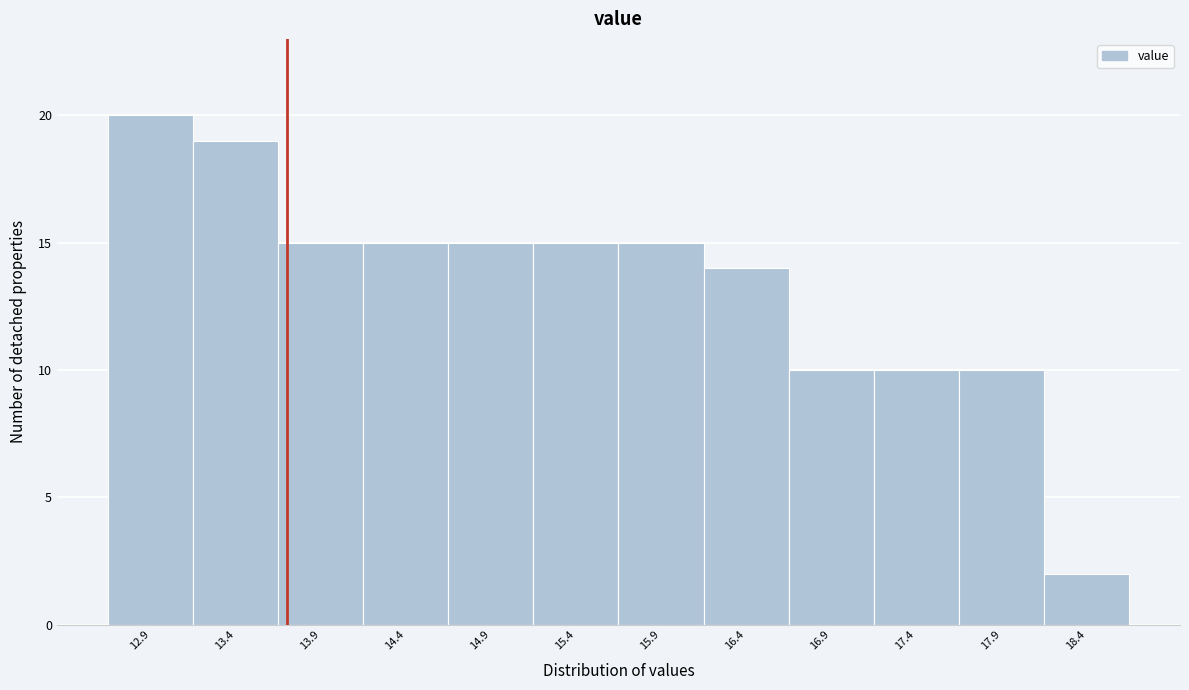

Which range on the x-axis has the tallest bar?

12.65 to 13.15